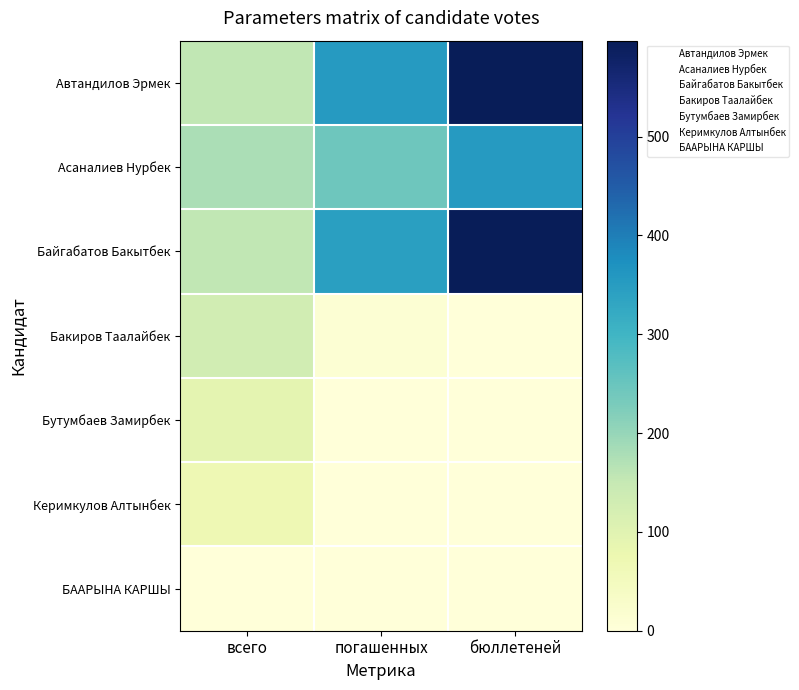

Reading left to right, extract all data points from this chart.

Автандилов Эрмек: всего=156	погашенных=354	бюллетеней=597
Асаналиев Нурбек: всего=179	погашенных=243	бюллетеней=353
Байгабатов Бакытбек: всего=154	погашенных=343	бюллетеней=597
Бакиров Таалайбек: всего=130	погашенных=11	бюллетеней=1
Бутумбаев Замирбек: всего=93	погашенных=0	бюллетеней=0
Керимкулов Алтынбек: всего=68	погашенных=0	бюллетеней=0
БААРЫНА КАРШЫ: всего=0	погашенных=0	бюллетеней=0